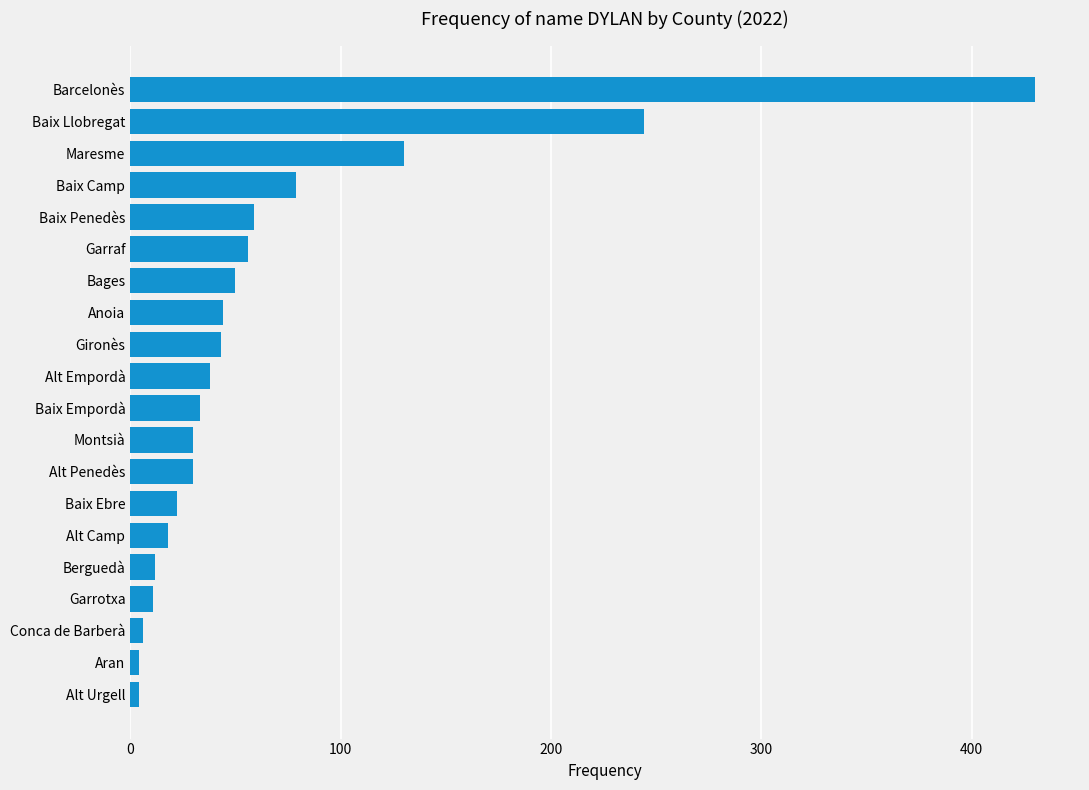

What is the minimum value shown in the chart?

4